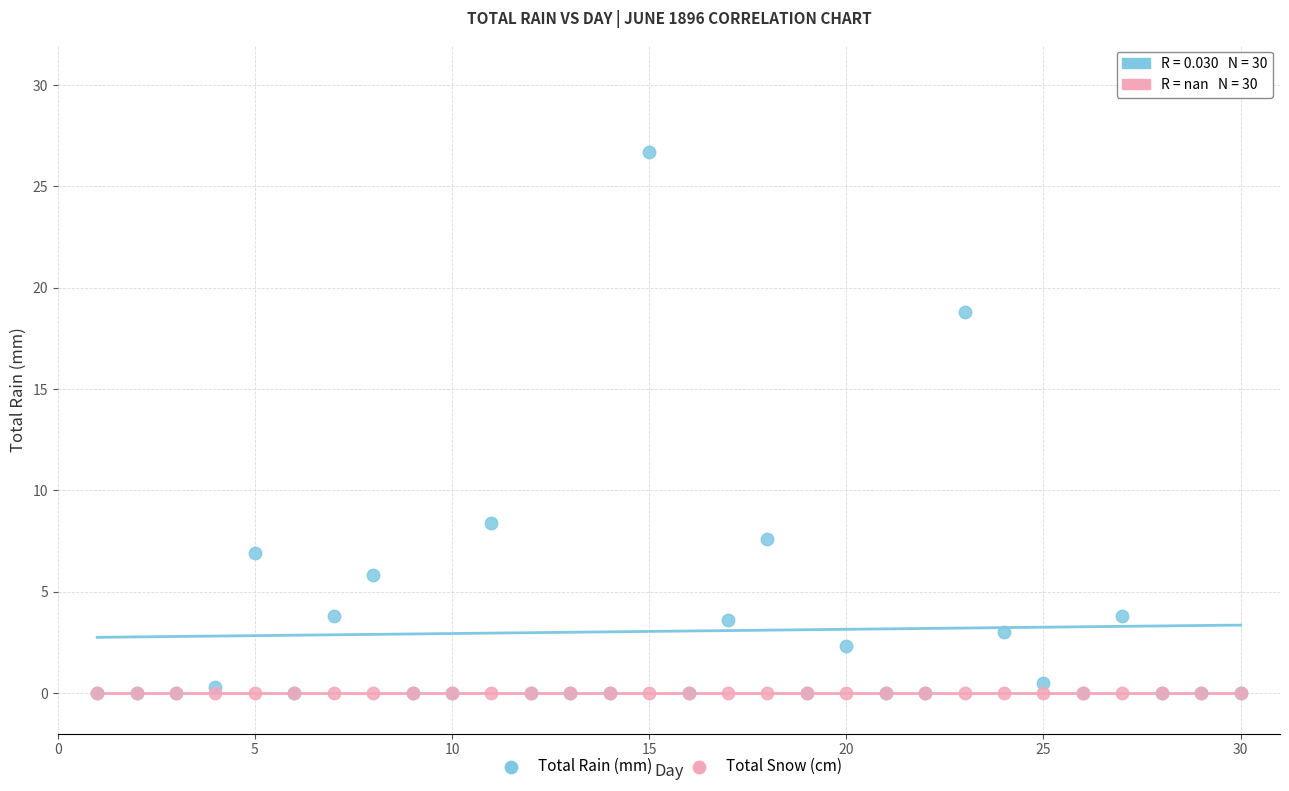

Which series reaches the maximum Y coordinate?

Total Rain (mm)